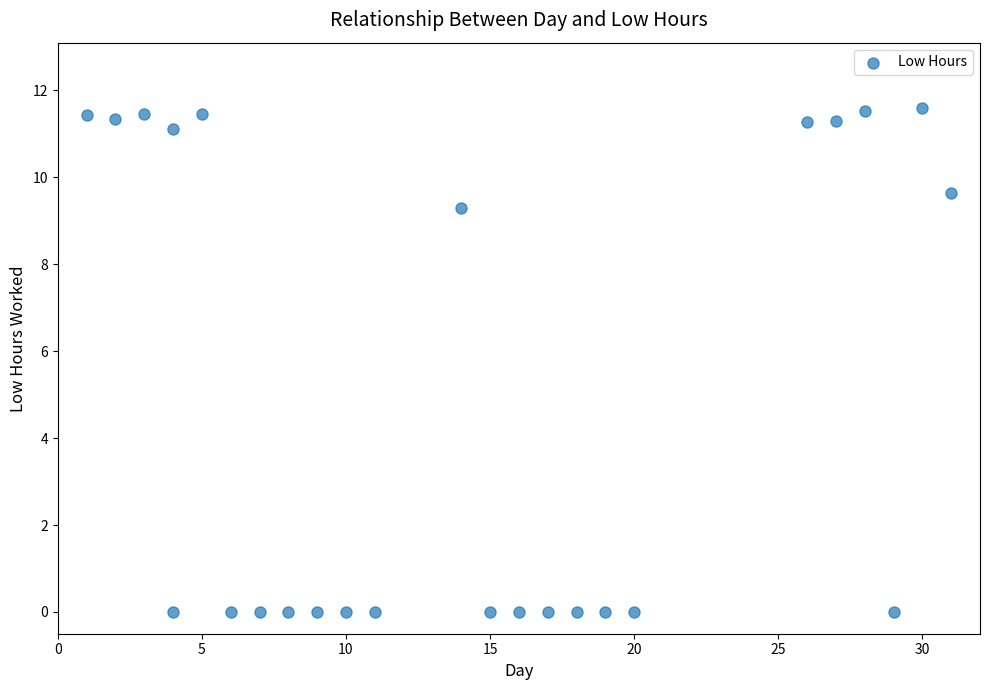

What is the range of X values (max minus min)?

30.0